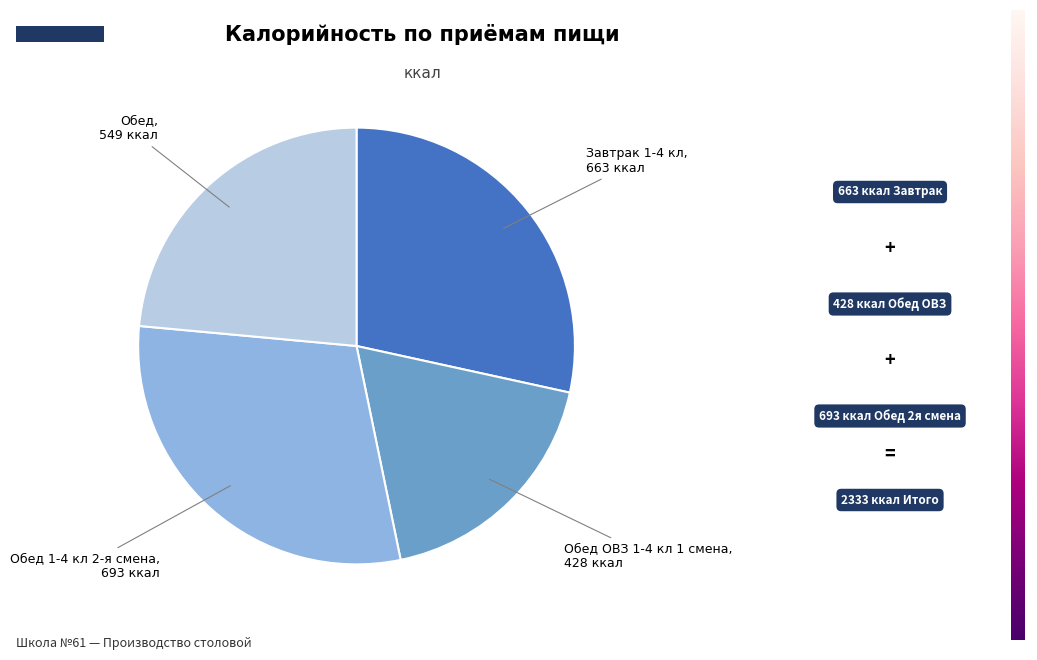

How many segments does this pie chart have?

4